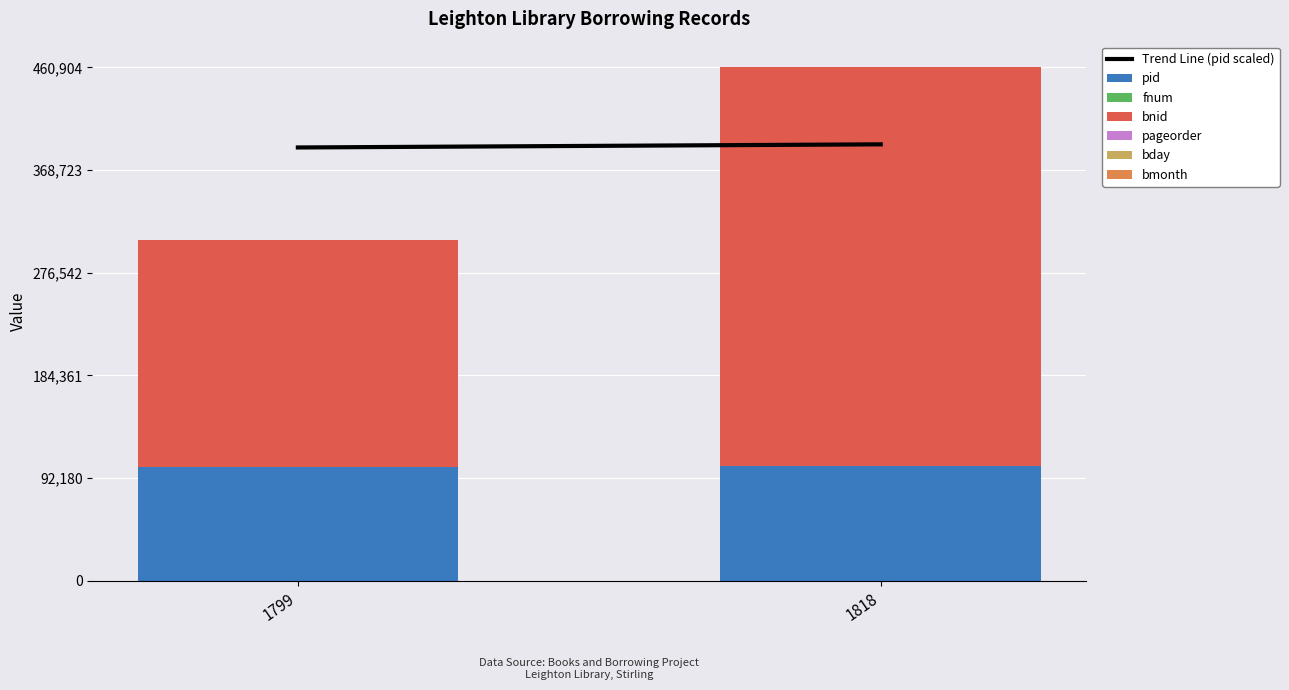

Are the bars horizontal?

No